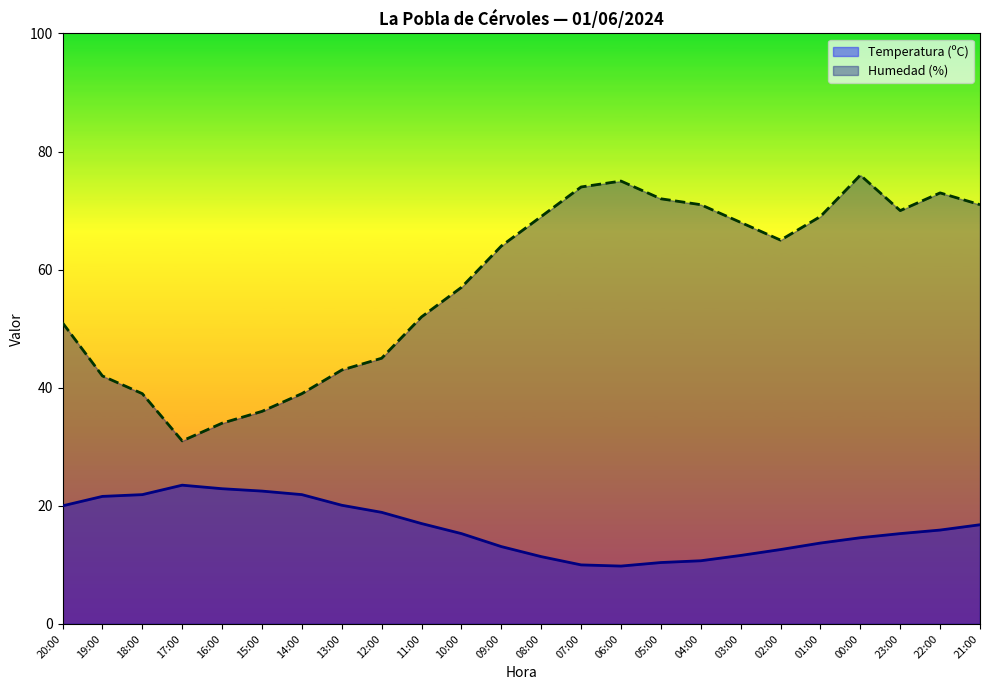

Reading right to left, extract all data points from this chart.

Temperatura (ºC): 16.8	15.9	15.3	14.6	13.7	12.6	11.6	10.7	10.4	9.8	10.0	11.4	13.1	15.3	17.0	18.9	20.1	21.9	22.5	22.9	23.5	21.9	21.6	20.0
Humedad (%): 71.0	73.0	70.0	76.0	69.0	65.0	68.0	71.0	72.0	75.0	74.0	69.0	64.0	57.0	52.0	45.0	43.0	39.0	36.0	34.0	31.0	39.0	42.0	51.0